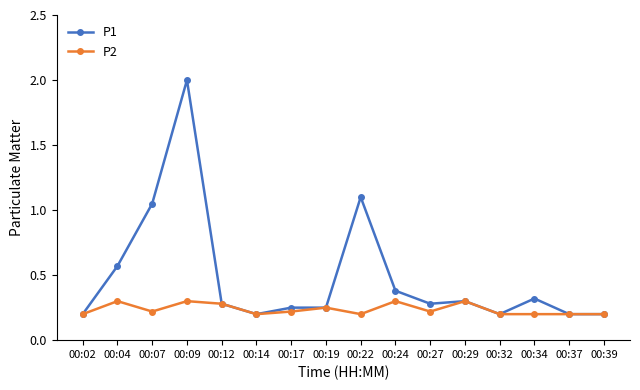

What is the value of the P1 point at the 4th from the left?

2.0